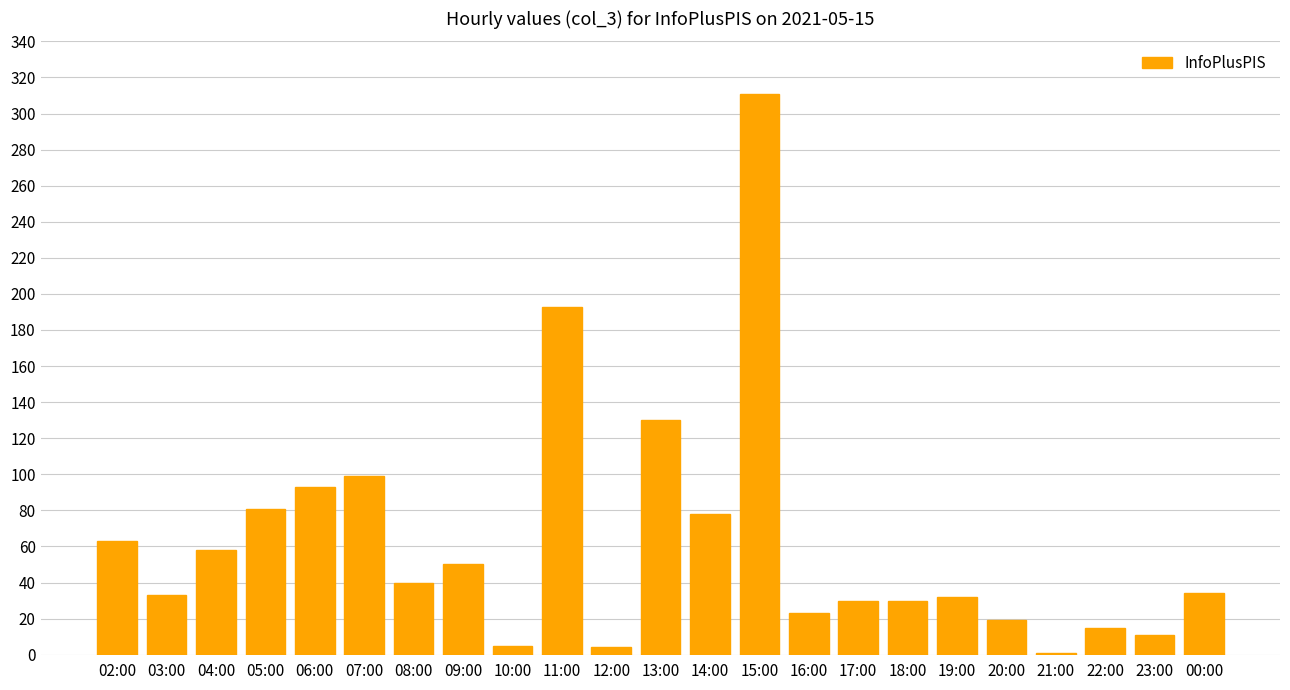

What is the average value?

62